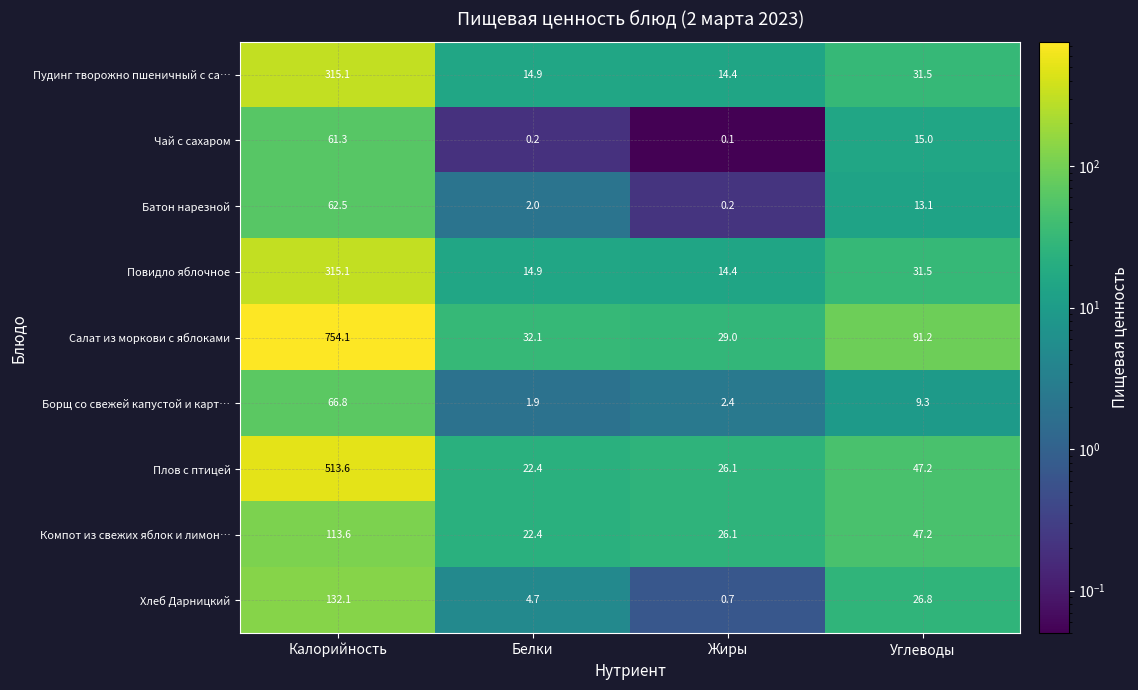

Which series has the widest spread of values?

Салат из моркови с яблоками